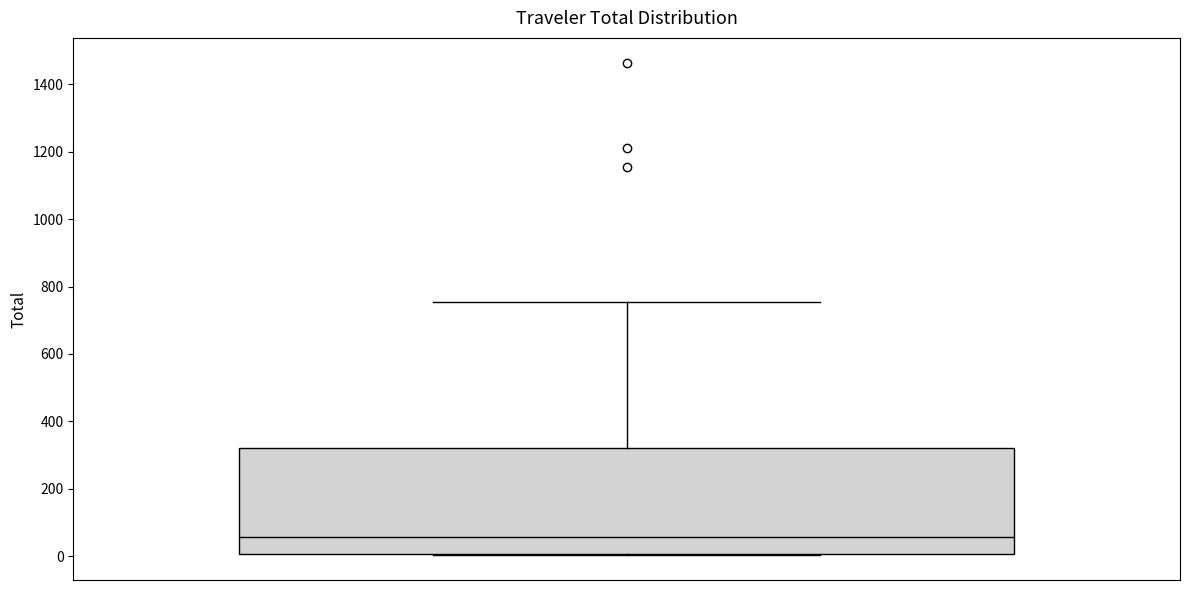

Read this box plot against the y-axis: the position of the median line, the range covered by the box, and the ends of both whiskers. The values are not printed on the chart, so give them approximately, as read against the axis.

median 60, box 0 to 320, whiskers 0 to 760